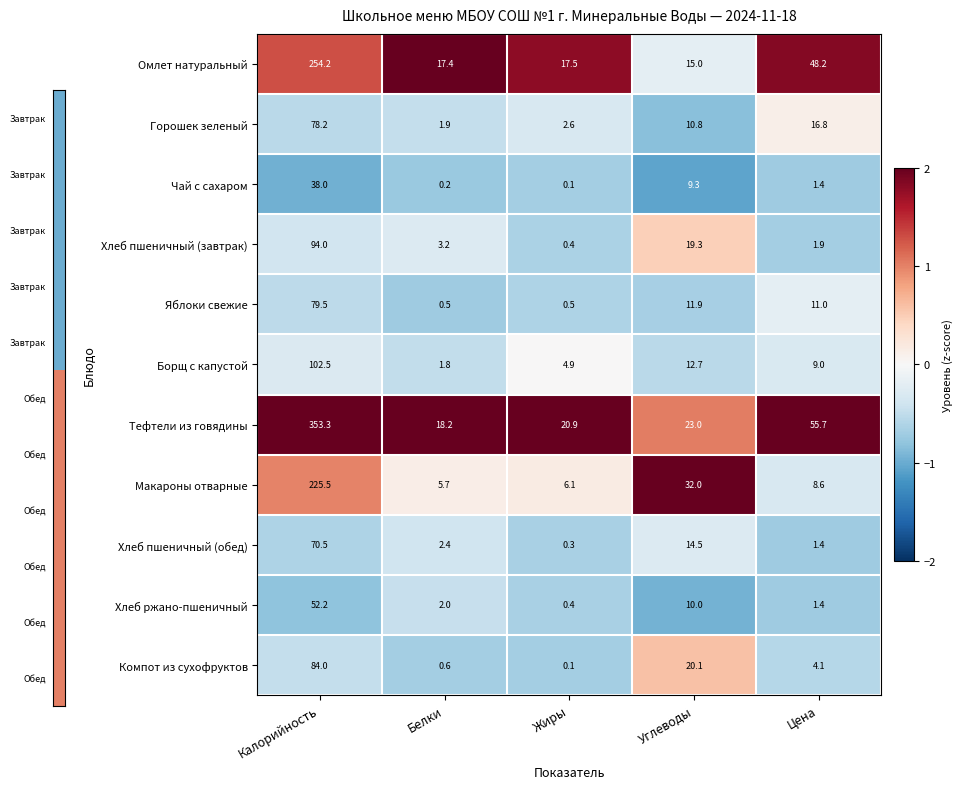

Rank the series at Белки from highest to lowest value.

Тефтели из говядины, Омлет натуральный, Макароны отварные, Хлеб пшеничный (завтрак), Хлеб пшеничный (обед), Хлеб ржано-пшеничный, Горошек зеленый, Борщ с капустой, Компот из сухофруктов, Яблоки свежие, Чай с сахаром